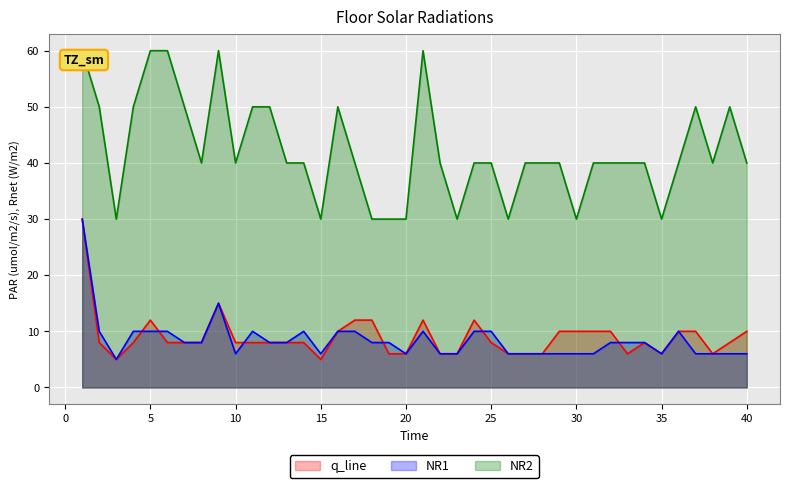

What is the sum of all NR1 values?

338